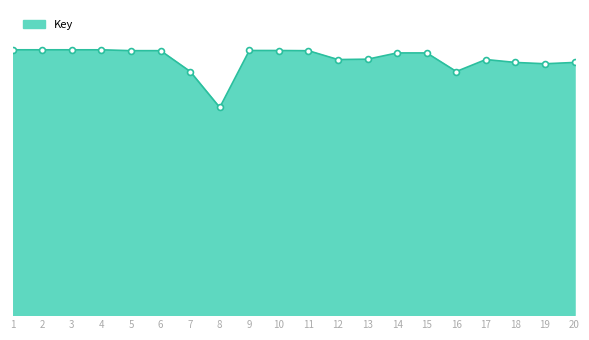

Is this an area chart (filled region under the line)?

Yes